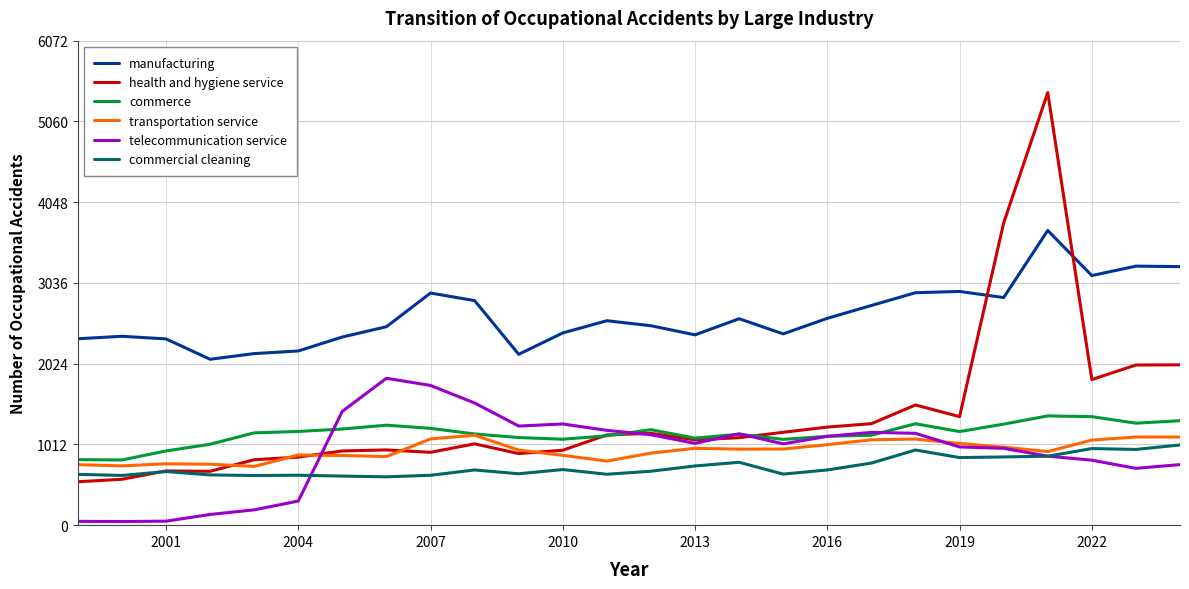

True or false: health and hygiene service and commerce cross at least once.

True